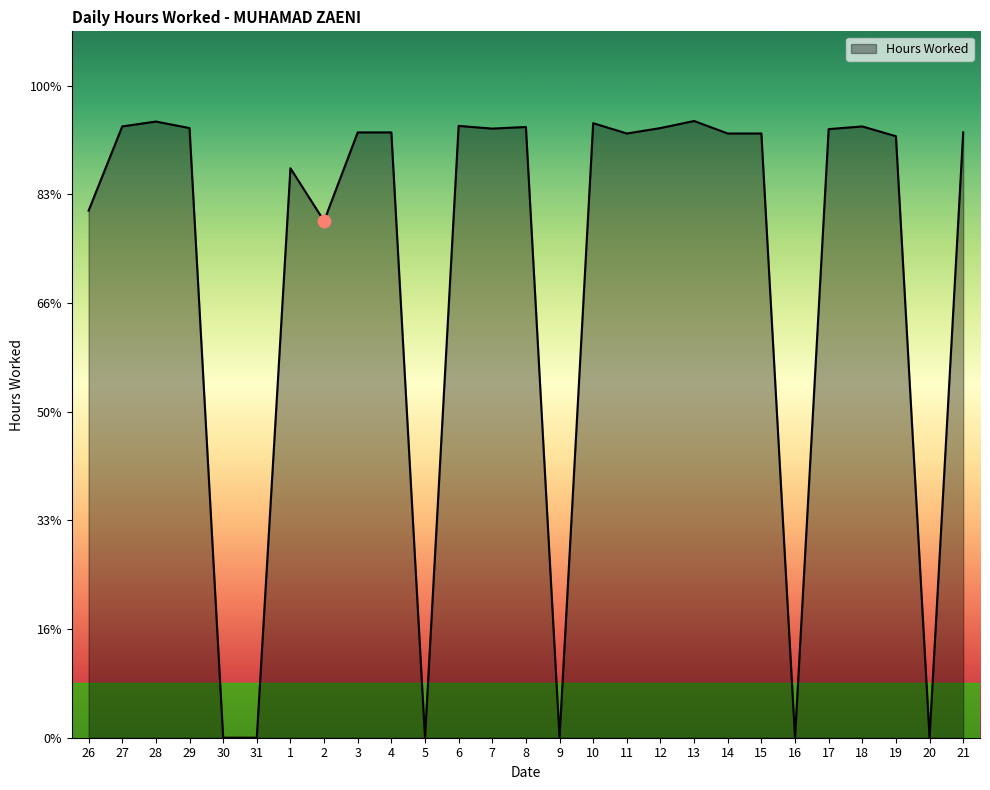

Which has a higher value, 11 or 16?

11